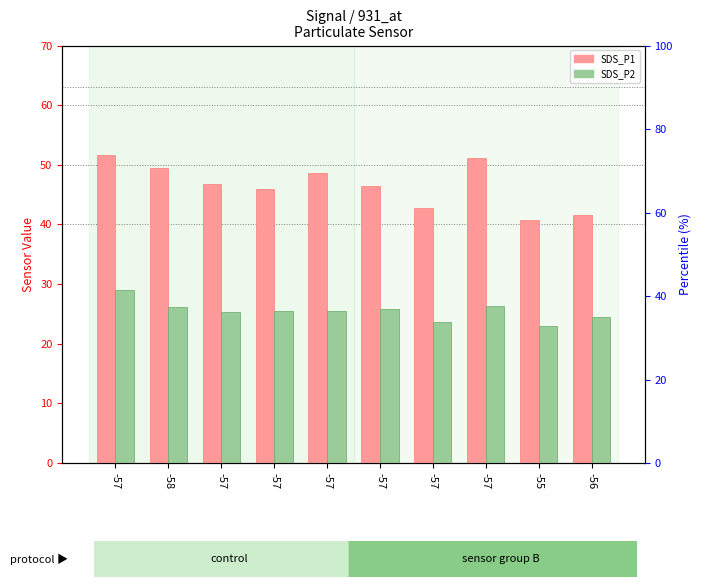

Reading left to right, transcribe all the data shown in this chart.

SDS_P1: 51.6	49.5	46.8	46.0	48.7	46.4	42.8	51.1	40.8	41.6
SDS_P2: 28.9	26.2	25.4	25.5	25.5	25.9	23.6	26.4	22.9	24.4